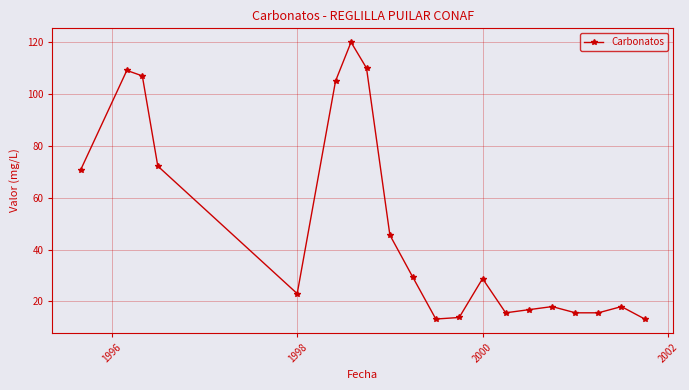

True or false: the data has more than 2 interior local peaks.

True